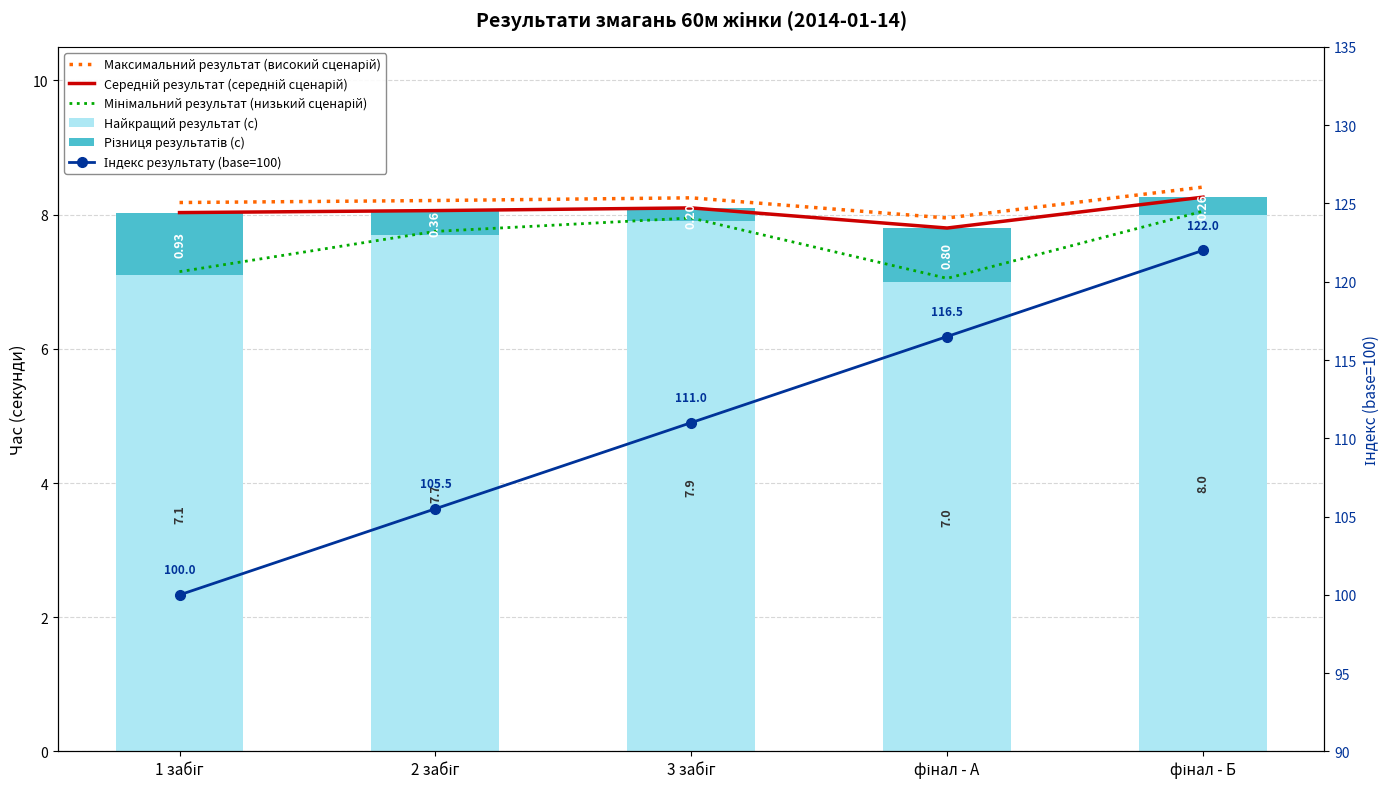

What is the sum of all Максимальний результат (високий сценарій) values?

41.0